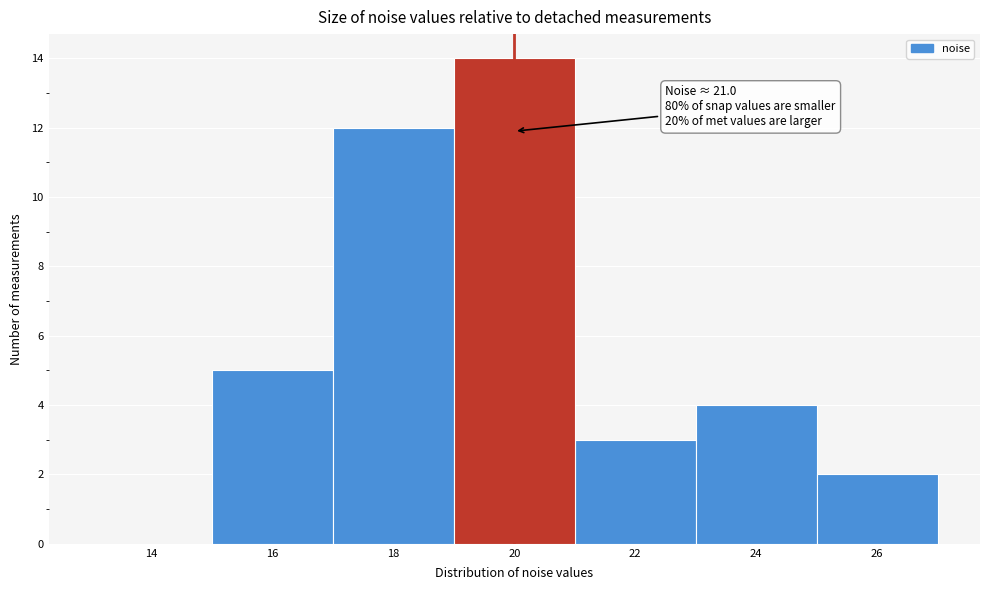

Reading right to left, what are all the values shown in this chart?

26=2	24=4	22=3	20=14	18=12	16=5	14=0